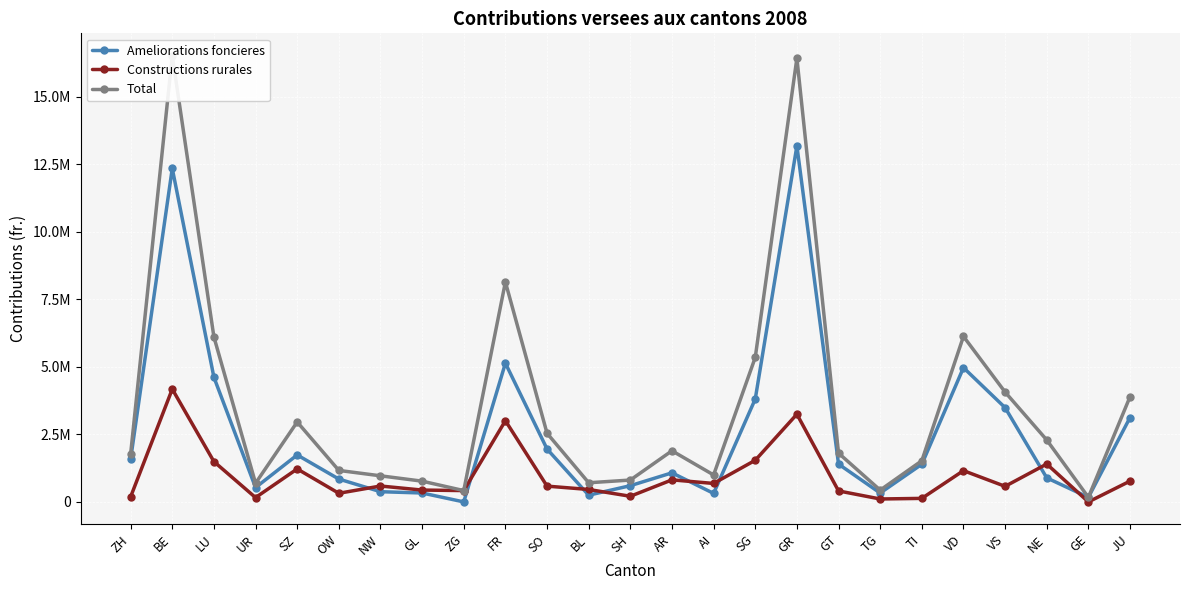

List the labels in order of Total value, smallest first.

GE, ZG, TG, UR, BL, GL, SH, NW, AI, OW, TI, ZH, GT, AR, NE, SO, SZ, JU, VS, SG, LU, VD, FR, GR, BE